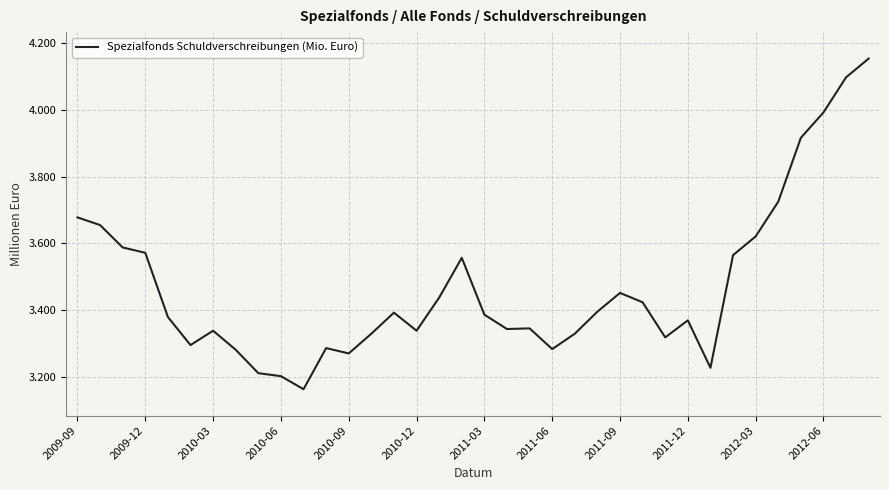

Reading left to right, transcribe all the data shown in this chart.

3678	3655	3588	3572	3380	3296	3339	3282	3212	3203	3164	3287	3271	3330	3393	3339	3438	3557	3387	3344	3346	3284	3330	3396	3452	3424	3319	3370	3228	3565	3621	3725	3916	3992	4097	4153